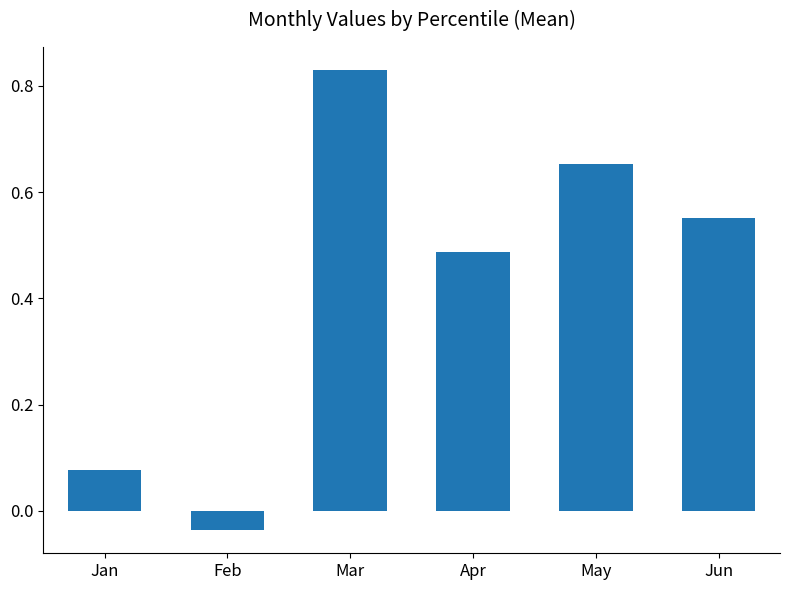

Which has a higher value, Feb or May?

May